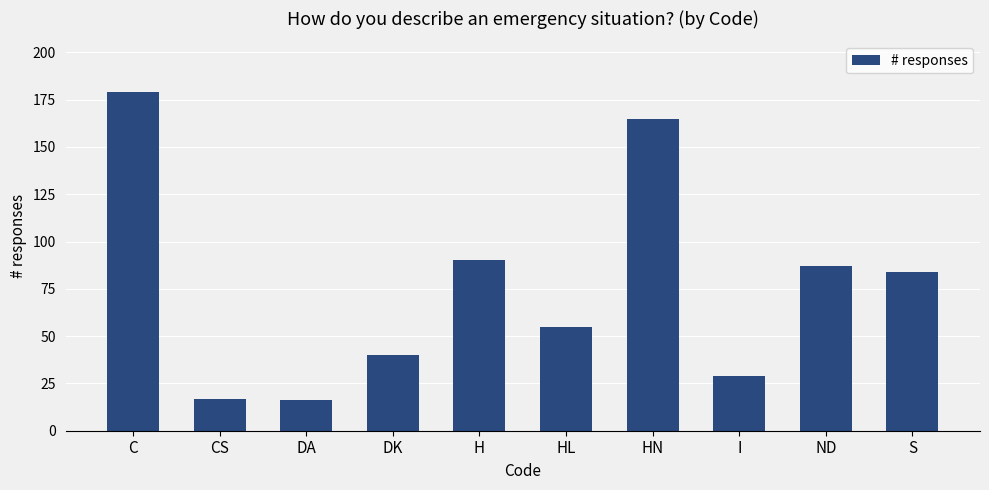

What is the ratio of the value at HN to the value at H?

1.8